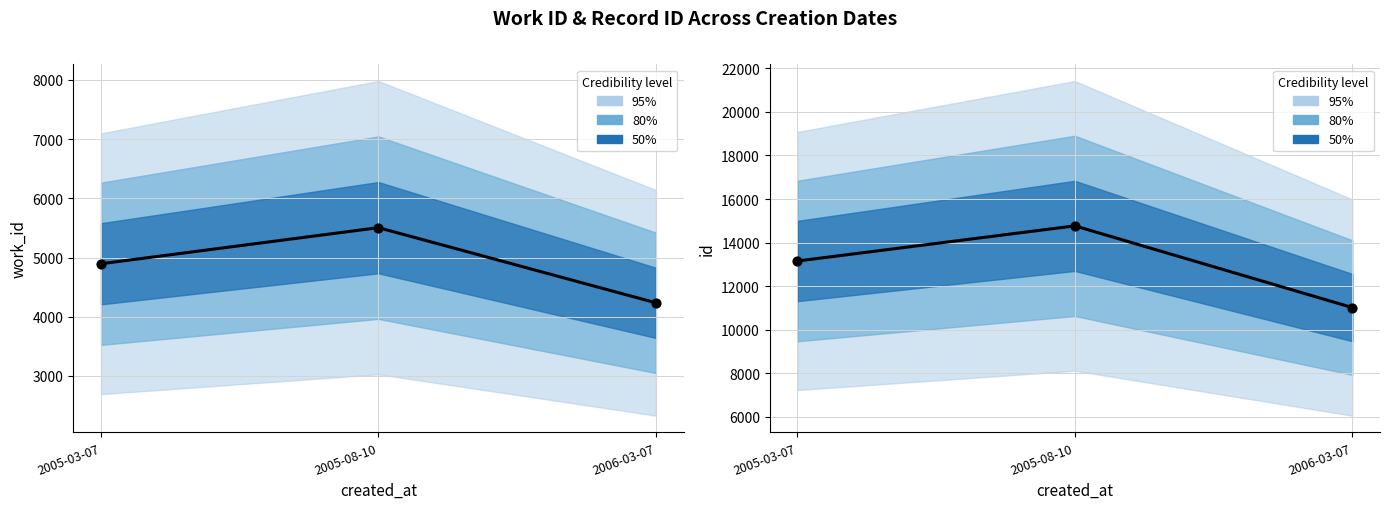

What is the total value across all series at 2006-03-07?

15257